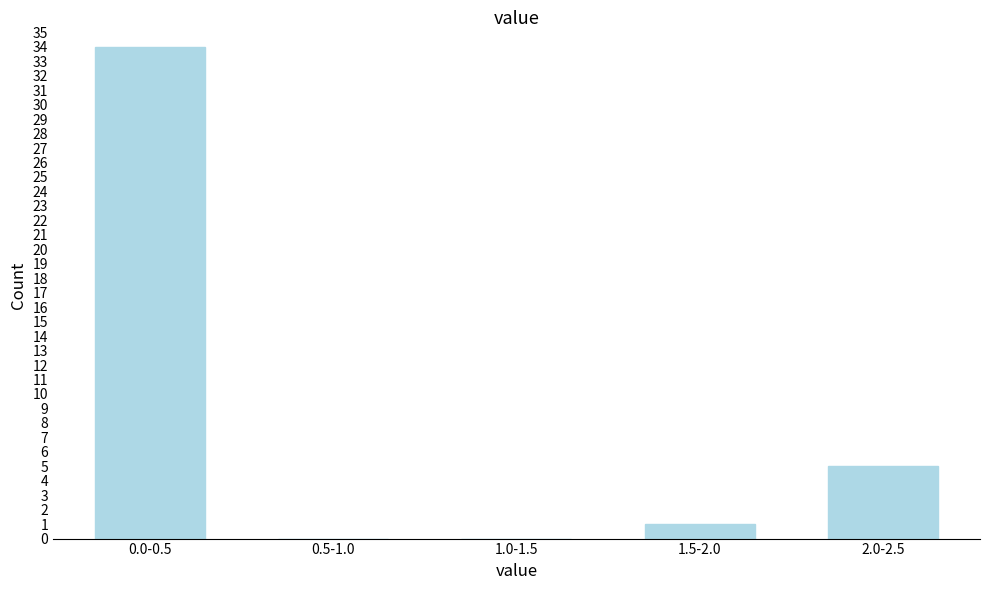

Reading left to right, list all the values displayed in this chart.

0.0-0.5=34	0.5-1.0=0	1.0-1.5=0	1.5-2.0=1	2.0-2.5=5